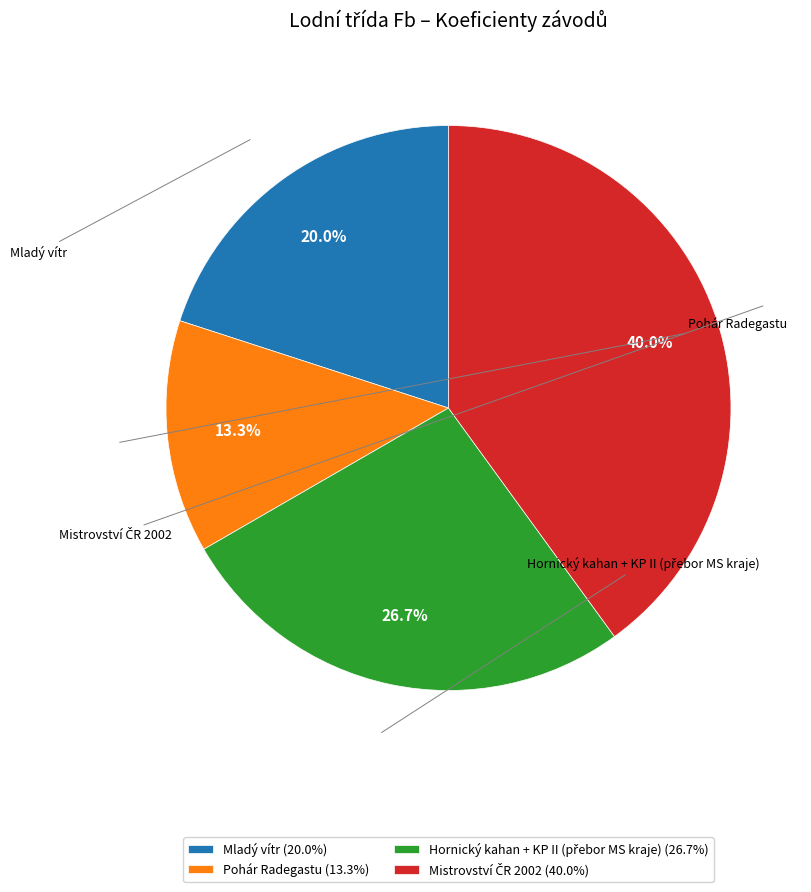

Is there any slice that represents more than half of the pie?

No